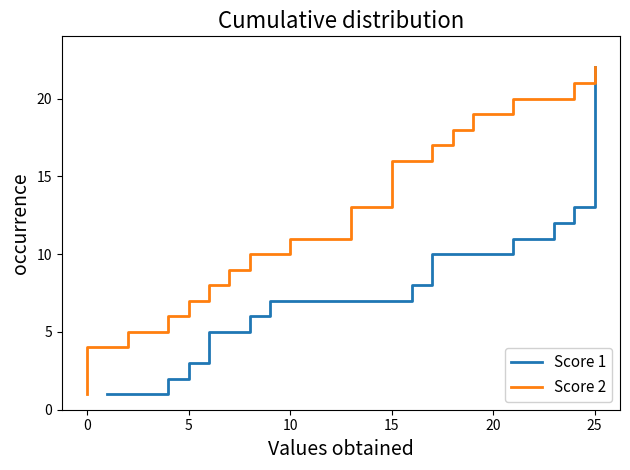

What is the difference between the Score 2 values at 14 and 30?

7